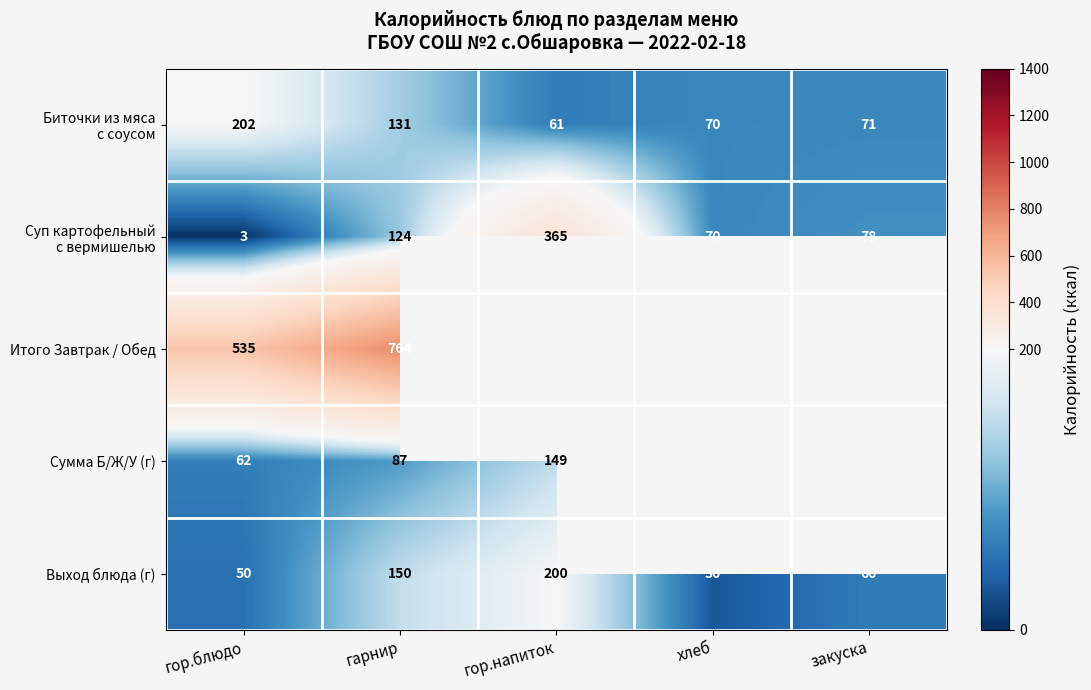

True or false: Сумма Б/Ж/У (г) has a value of 149 at гор.напиток.

True